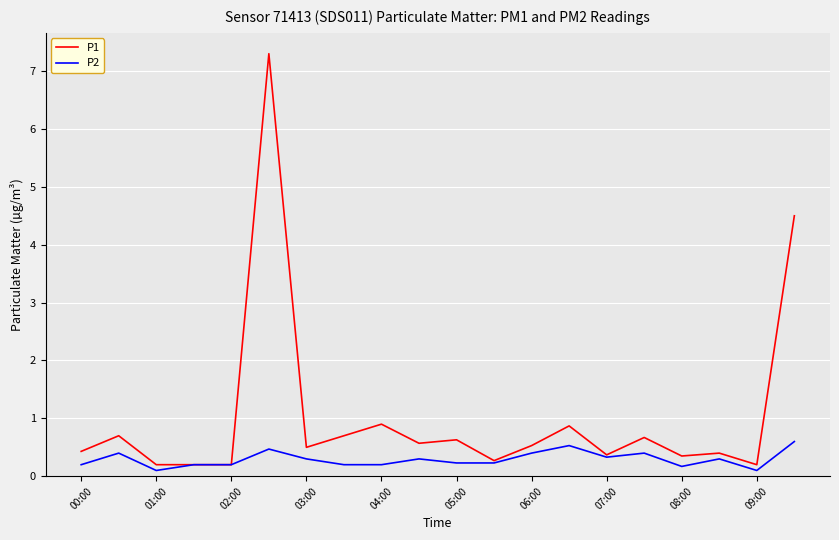

Which series has the largest range (max minus min)?

P1